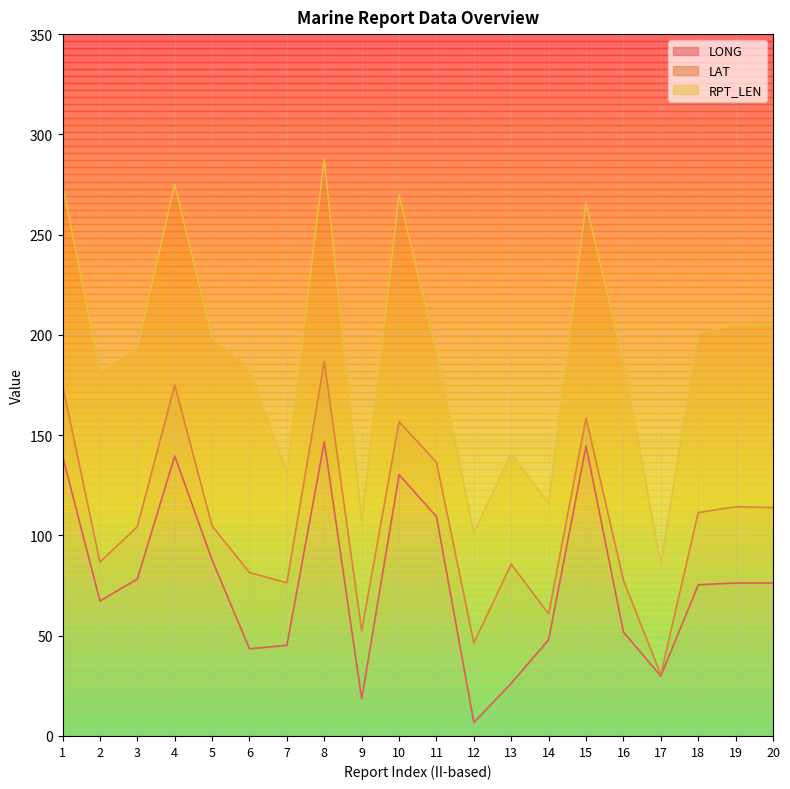

At which label does LAT first exceed 33?

1